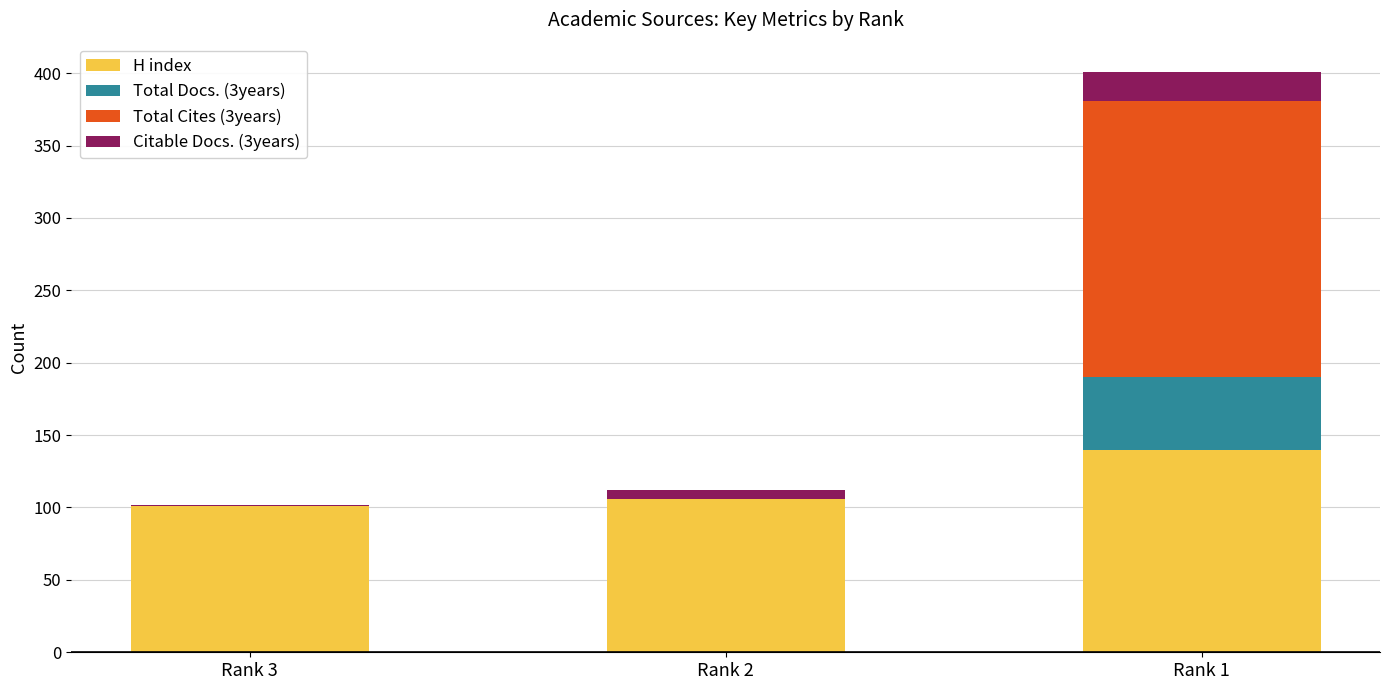

What is the highest value of the H index series?

140